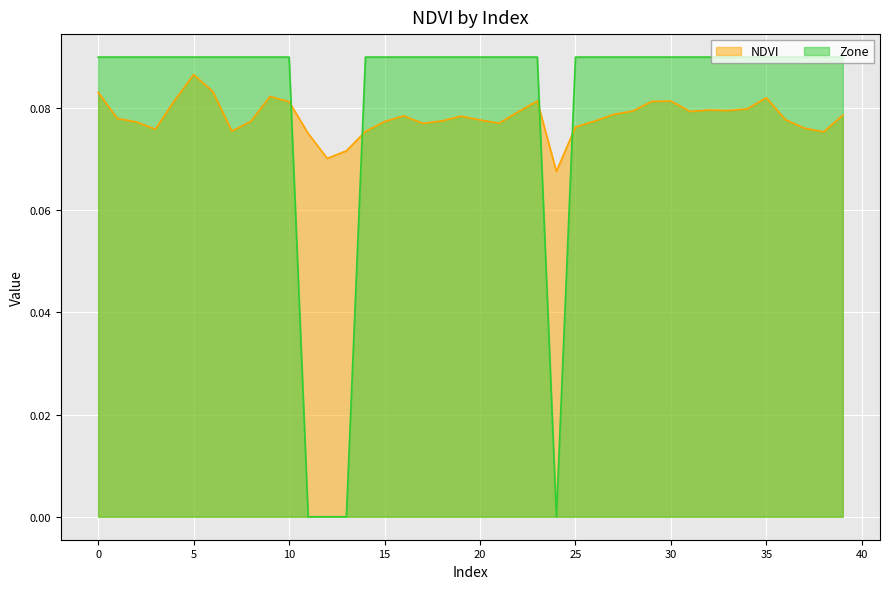

Where is Zone nearest to the value 0?

11